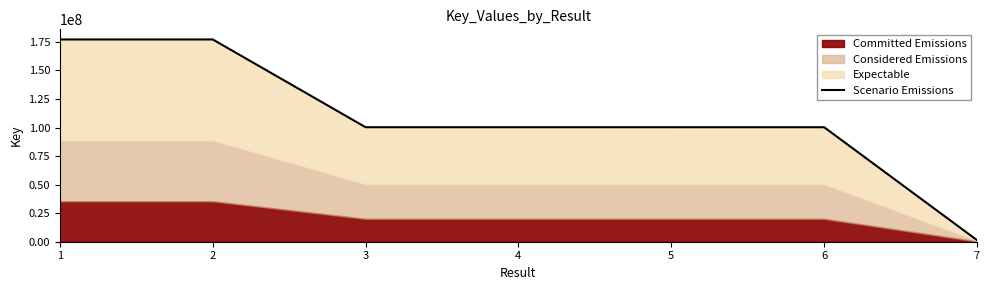

How many interior local valleys (lower than both neighbors) does the data have?

2